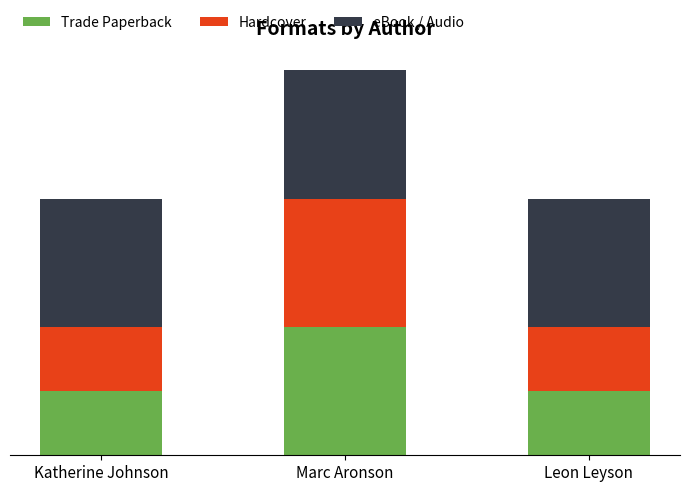

What are all the series names shown in the legend?

Trade Paperback, Hardcover, eBook / Audio